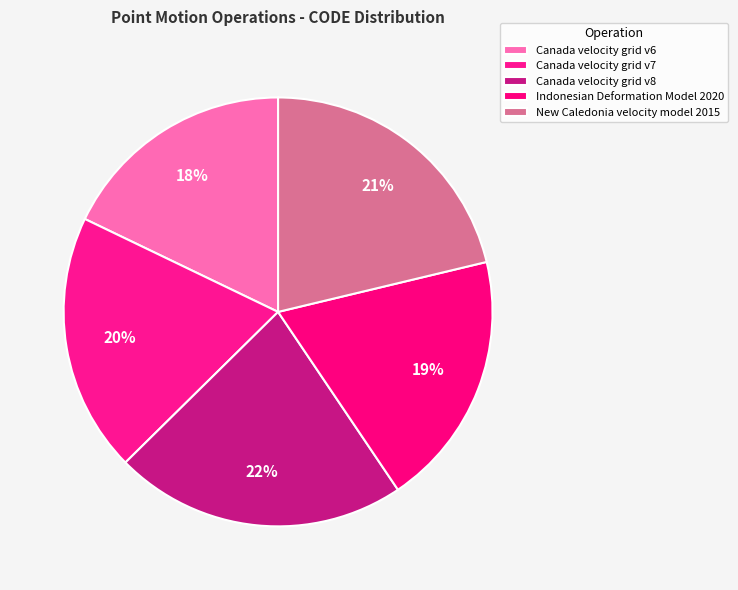

What percentage is the New Caledonia velocity model 2015 slice, to the nearest percent?

21%